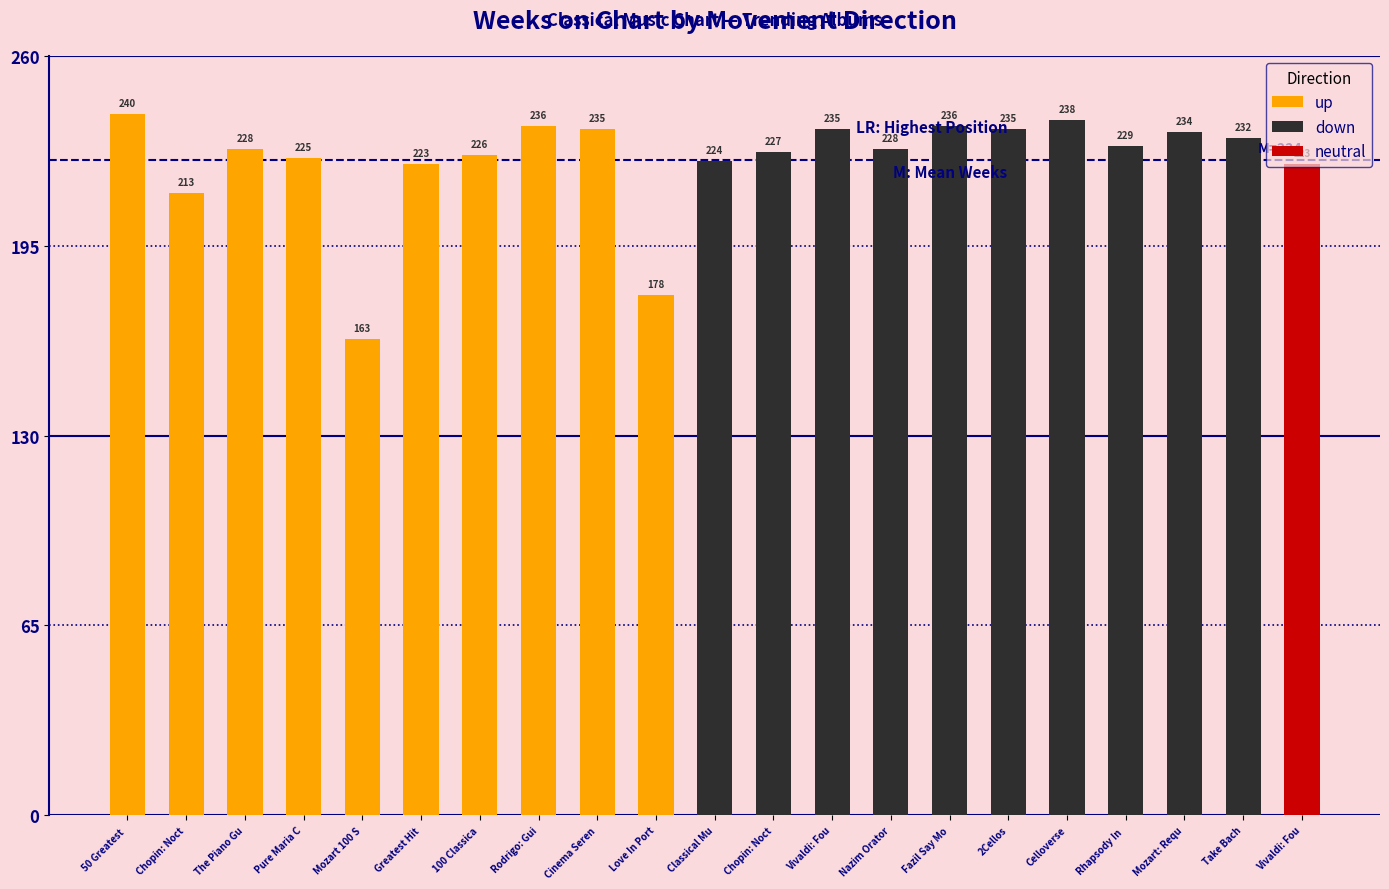

List the labels in order of up value, largest first.

50 Greatest , Rodrigo: Gui, Cinema Seren, The Piano Gu, 100 Classica, Pure Maria C, Greatest Hit, Chopin: Noct, Love In Port, Mozart 100 S